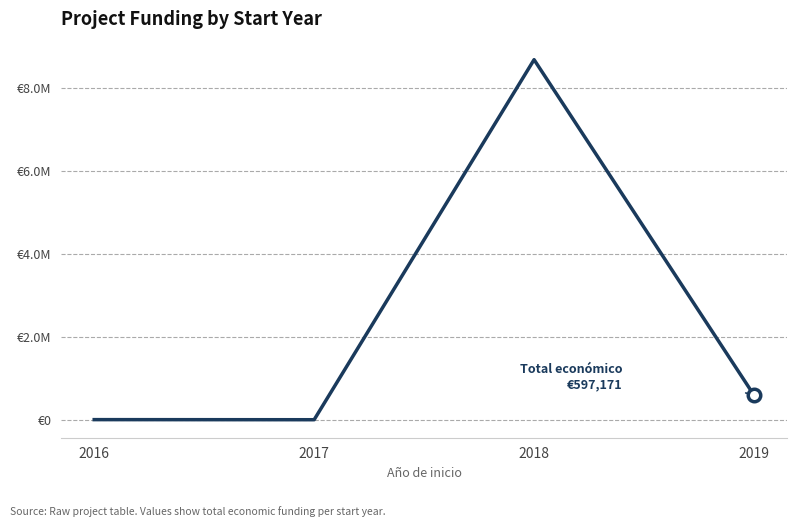

List the labels in order of value, largest first.

2018, 2019, 2016, 2017